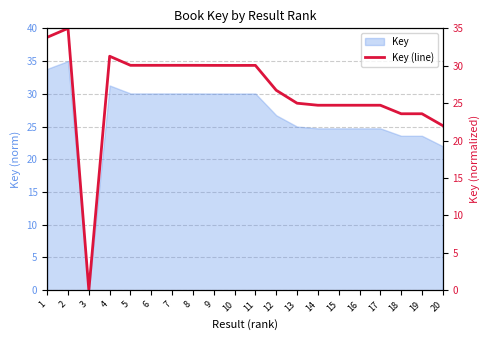

Which category has the lowest value across all series?

3